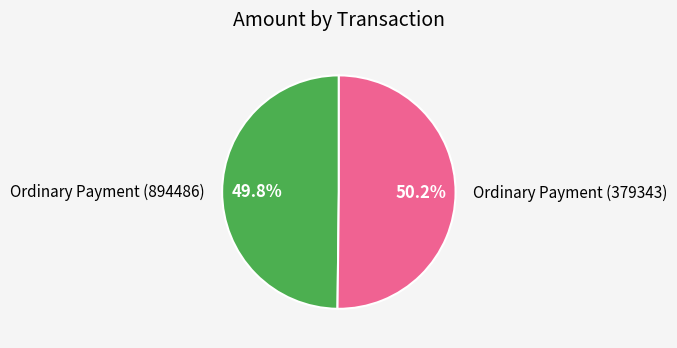

What is the ratio of the value at Ordinary Payment (894486) to the value at Ordinary Payment (379343)?

1.0